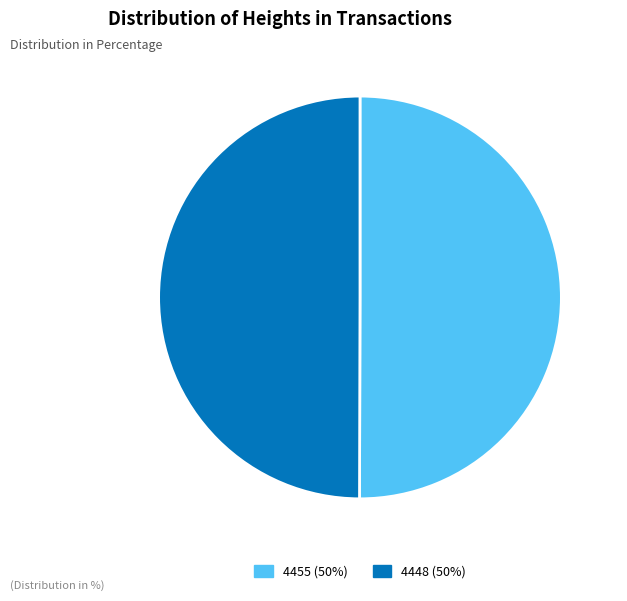

Is the sum of 4455 and 4448 greater than half?

Yes